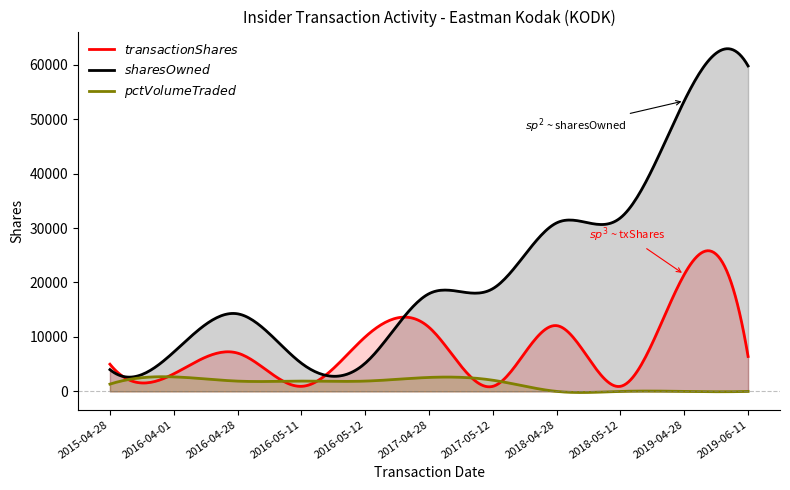

What is the difference between the second highest and second lowest values in the transactionShares series?

11149